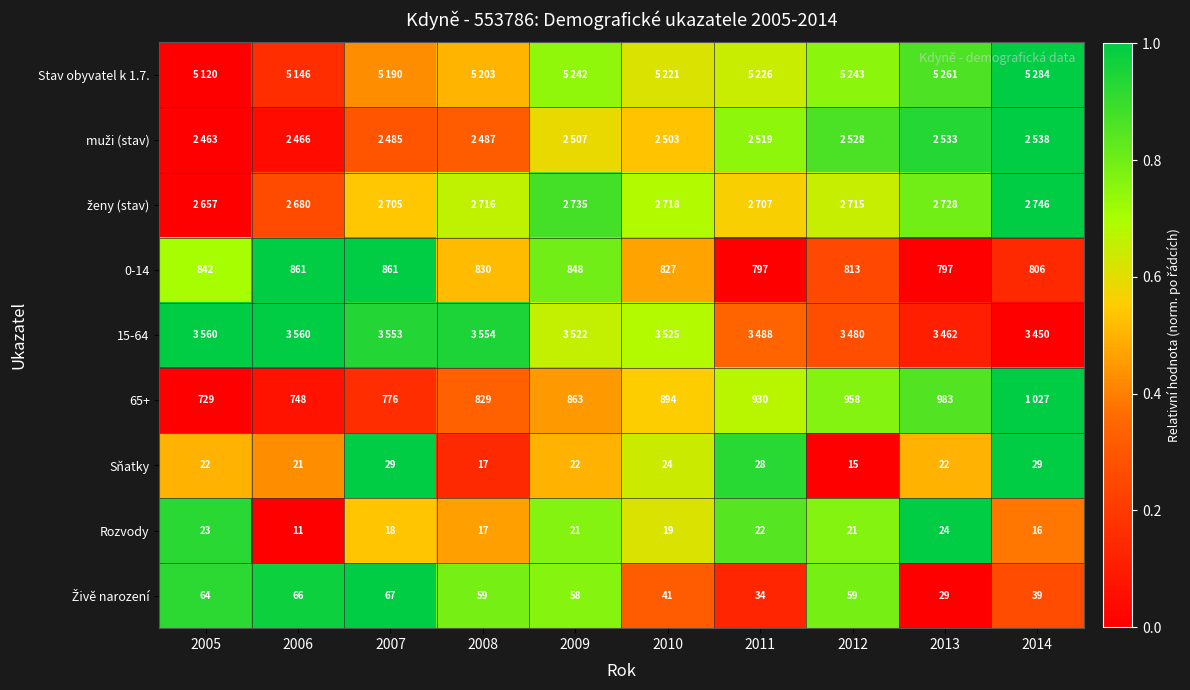

Is it true that Sňatky equals 0.2 at 2008?

False